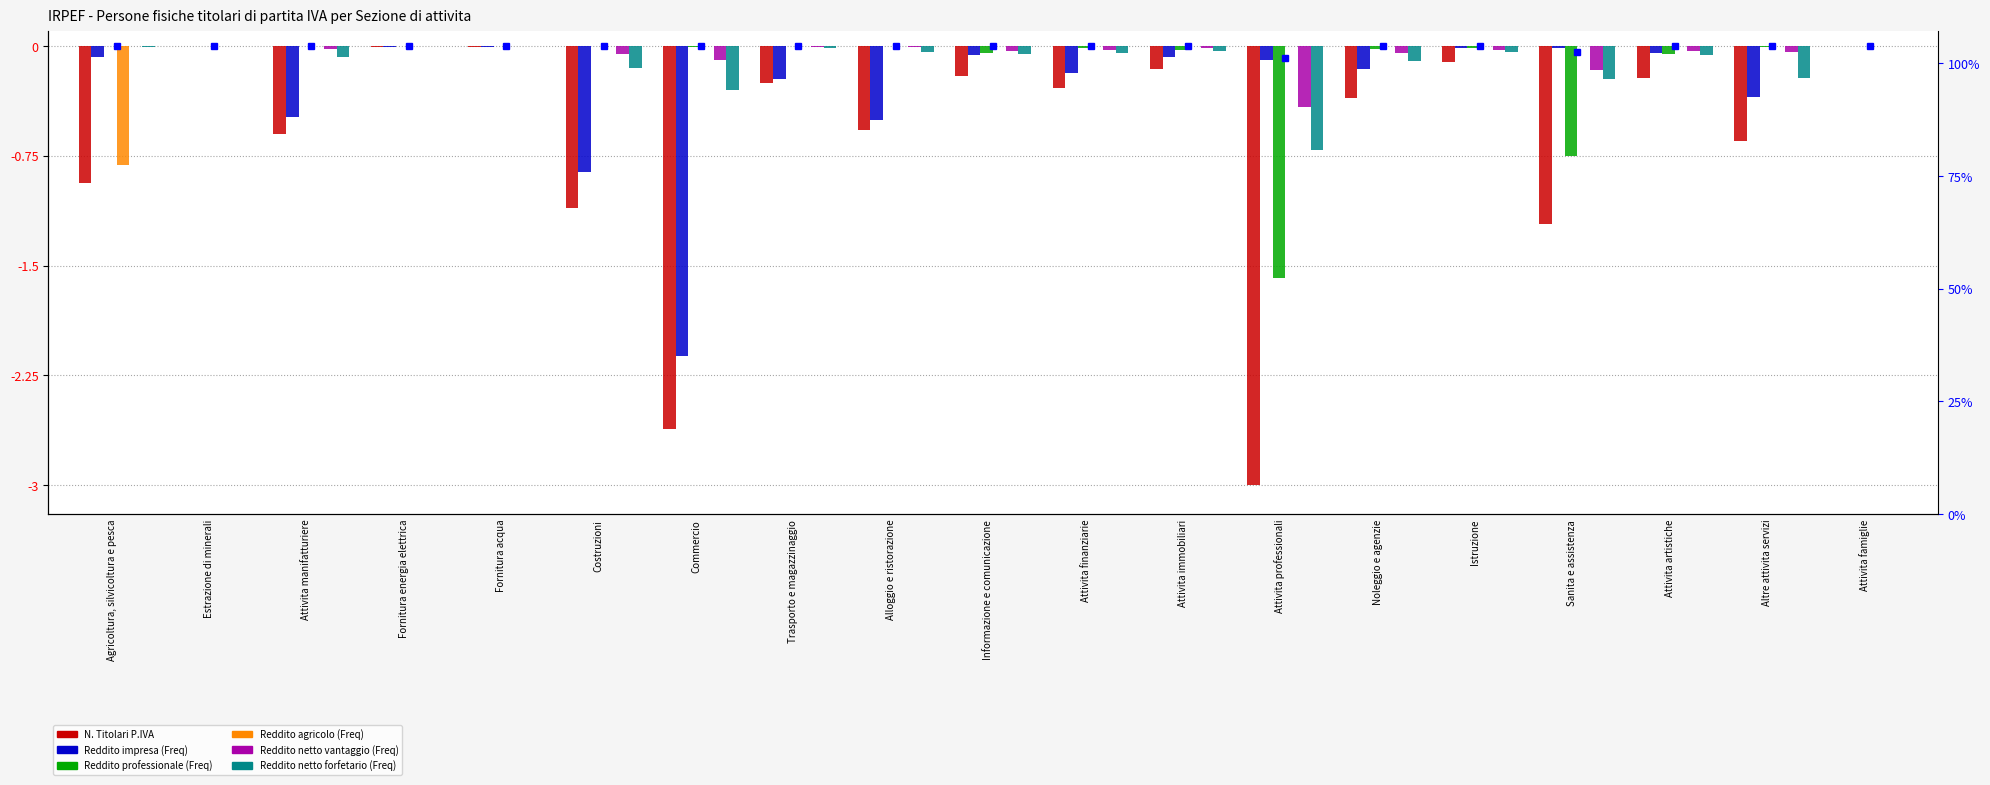

What position from the right is Agricoltura, silvicoltura e pesca?

19